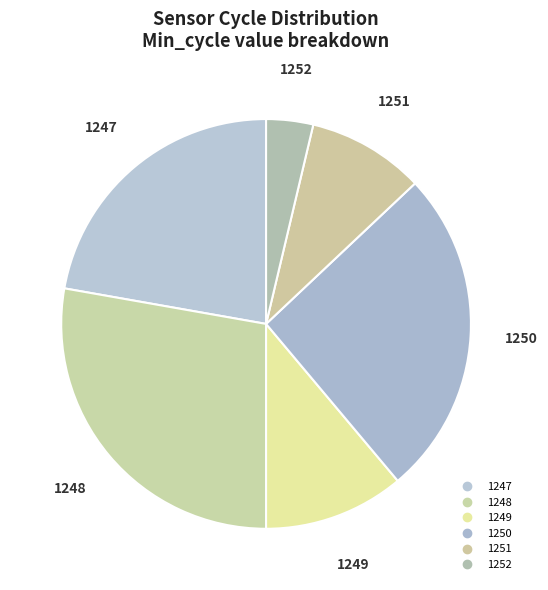

True or false: 1249 accounts for 25% of the total.

False